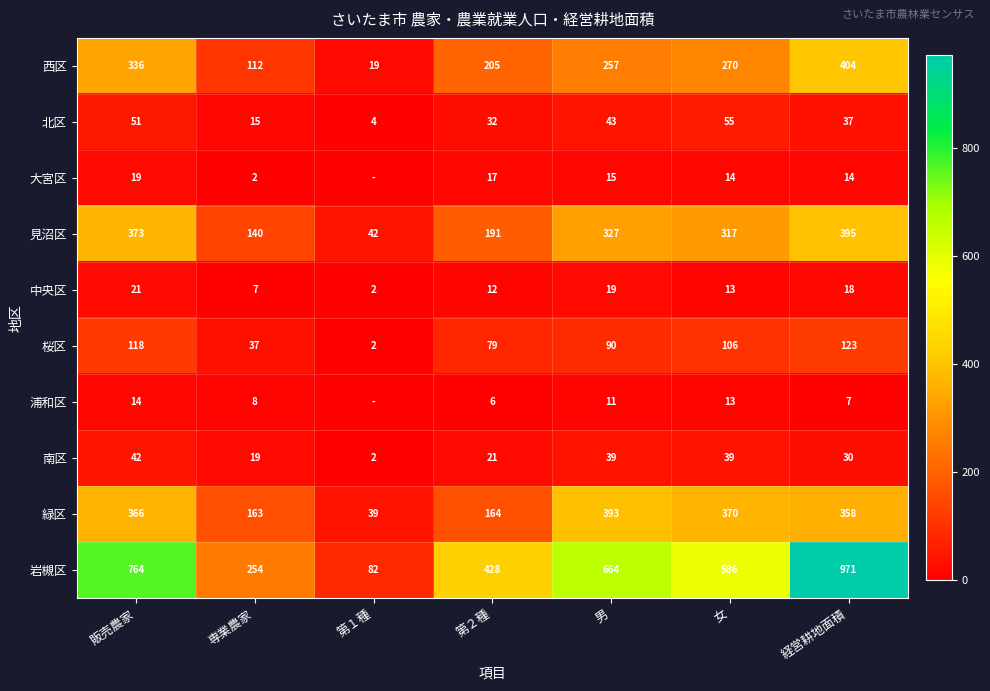

True or false: 浦和区 has a value of 6 at 第２種.

True